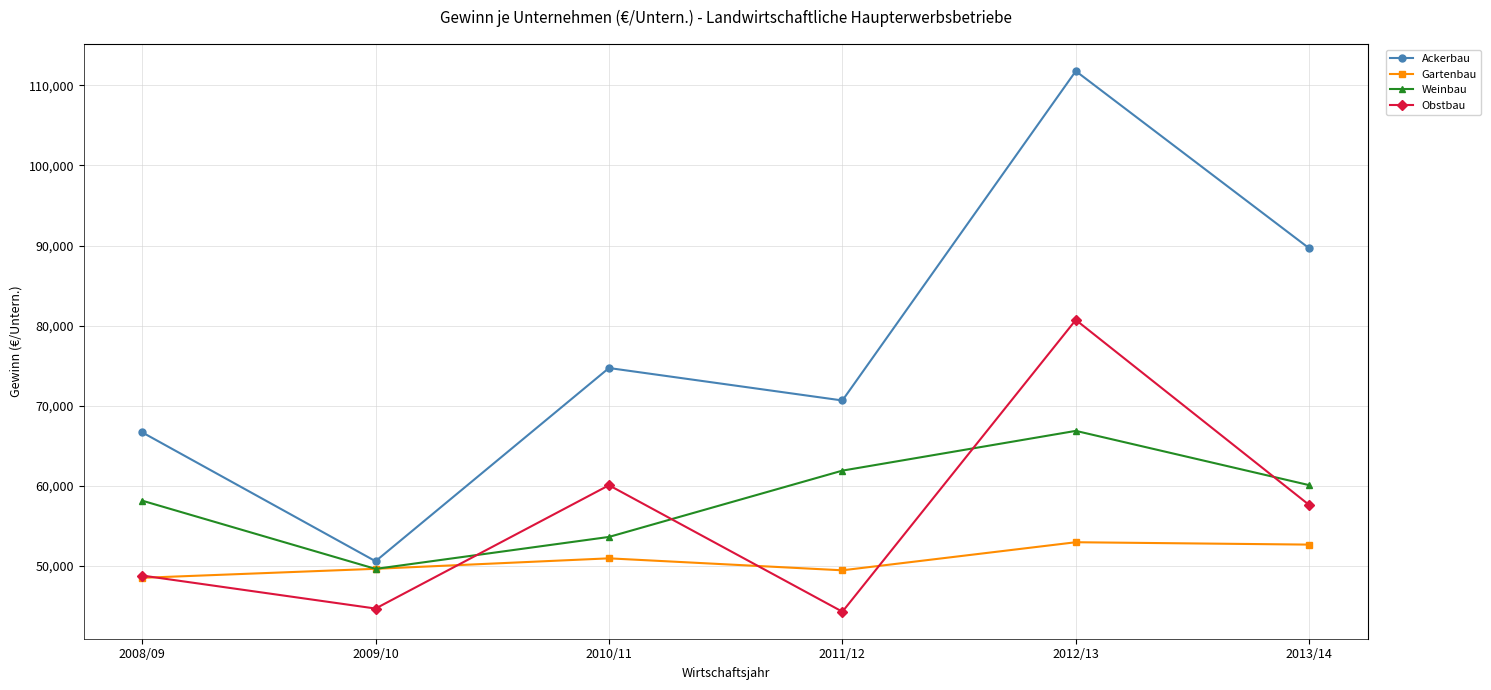

True or false: Obstbau and Gartenbau cross at least once.

True